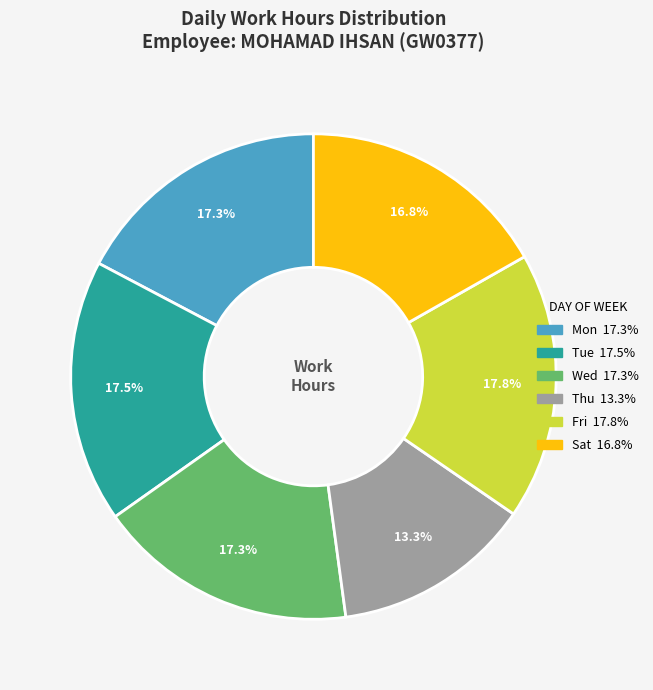

Is there any slice that represents more than half of the pie?

No